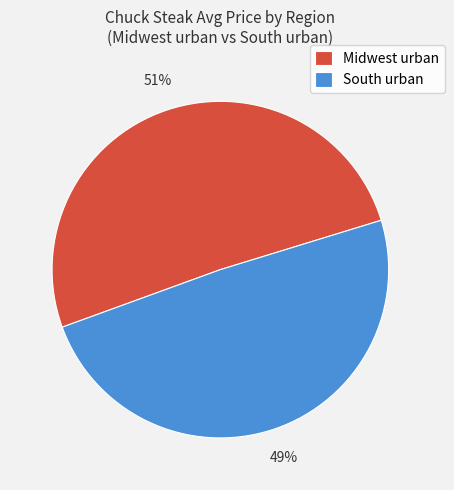

Rank the categories by value from lowest to highest.

South urban, Midwest urban